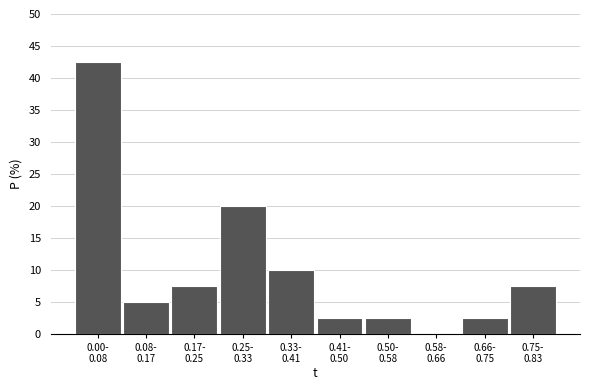

What is the sum of all values?

100.0